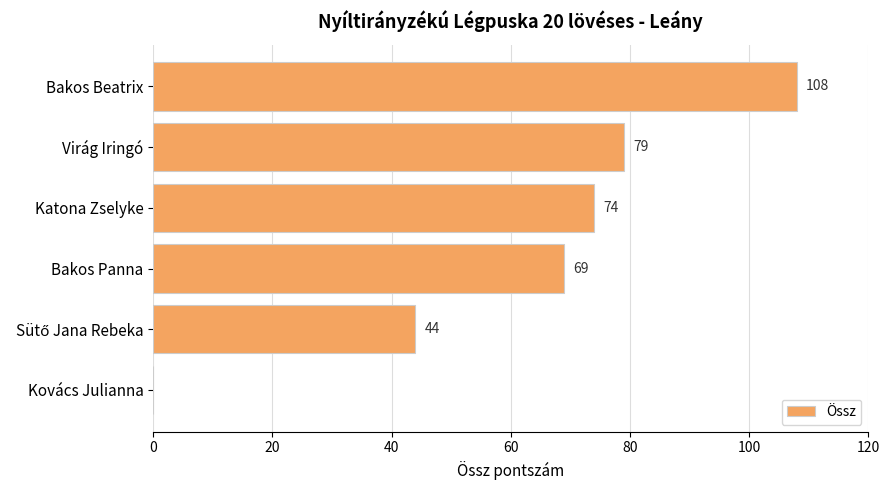

What is the sum of all values?

374